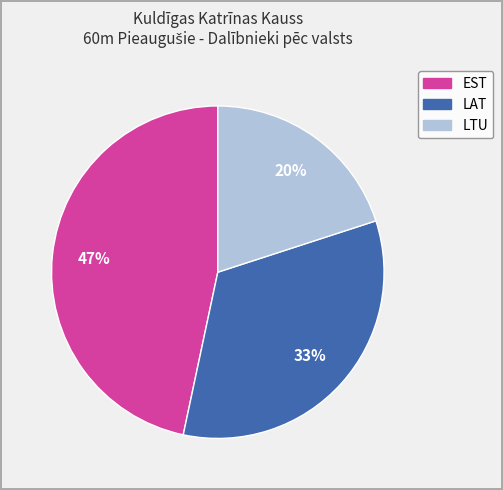

What is the smallest slice in the pie chart?

LTU